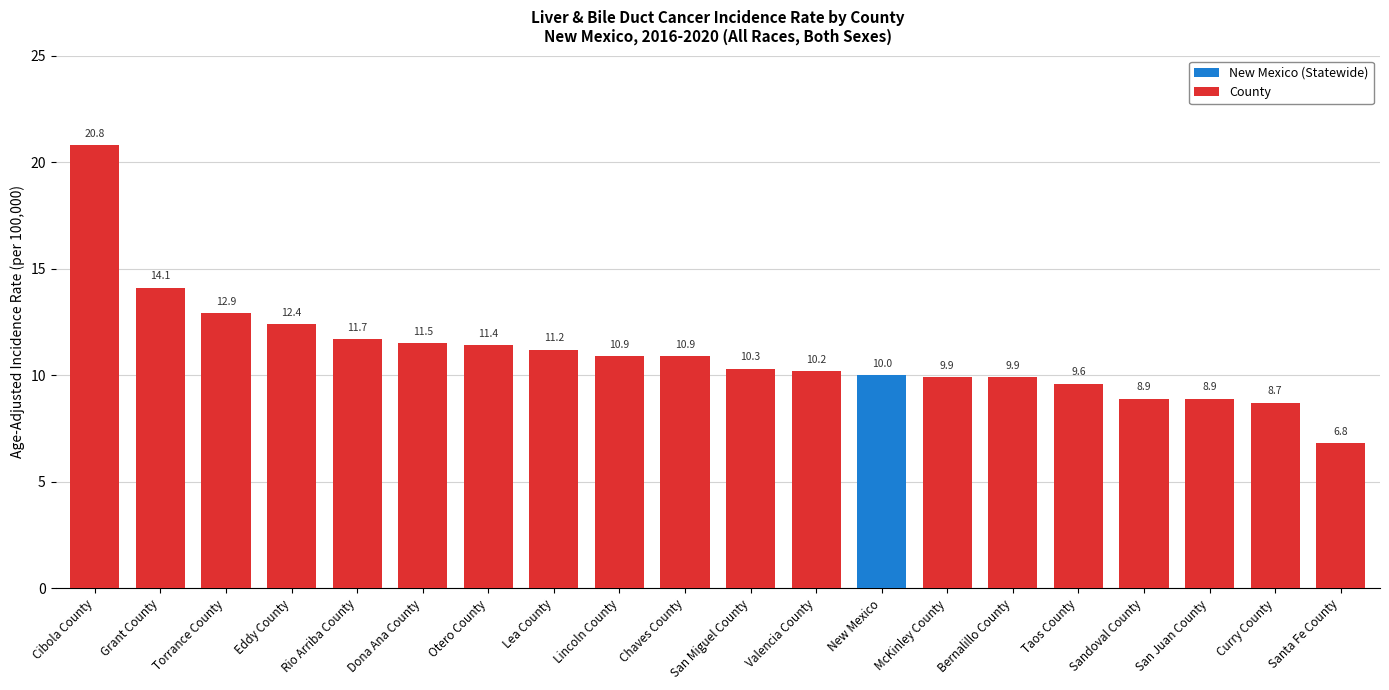

Reading left to right, list all the values displayed in this chart.

20.8	14.1	12.9	12.4	11.7	11.5	11.4	11.2	10.9	10.9	10.3	10.2	10.0	9.9	9.9	9.6	8.9	8.9	8.7	6.8